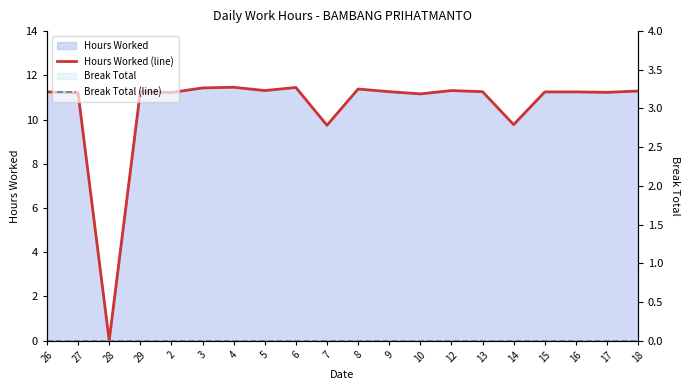

At which category does the chart reach its peak across all series?

4